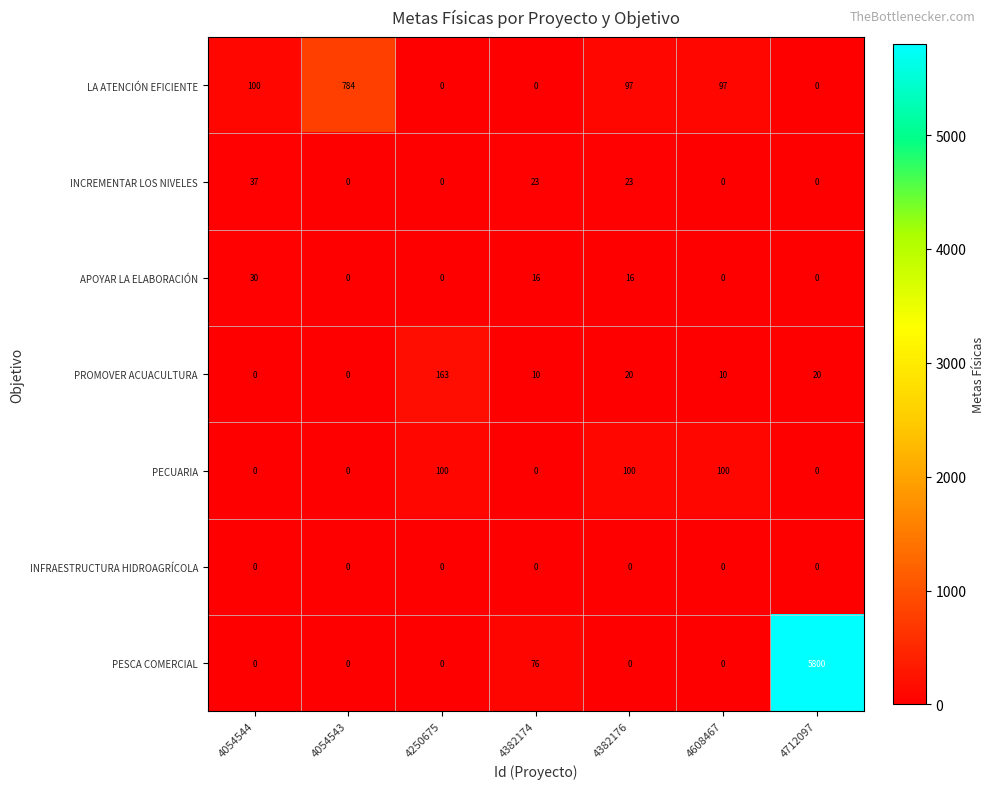

True or false: PROMOVER ACUACULTURA has a value of 0 at 4054544.

True